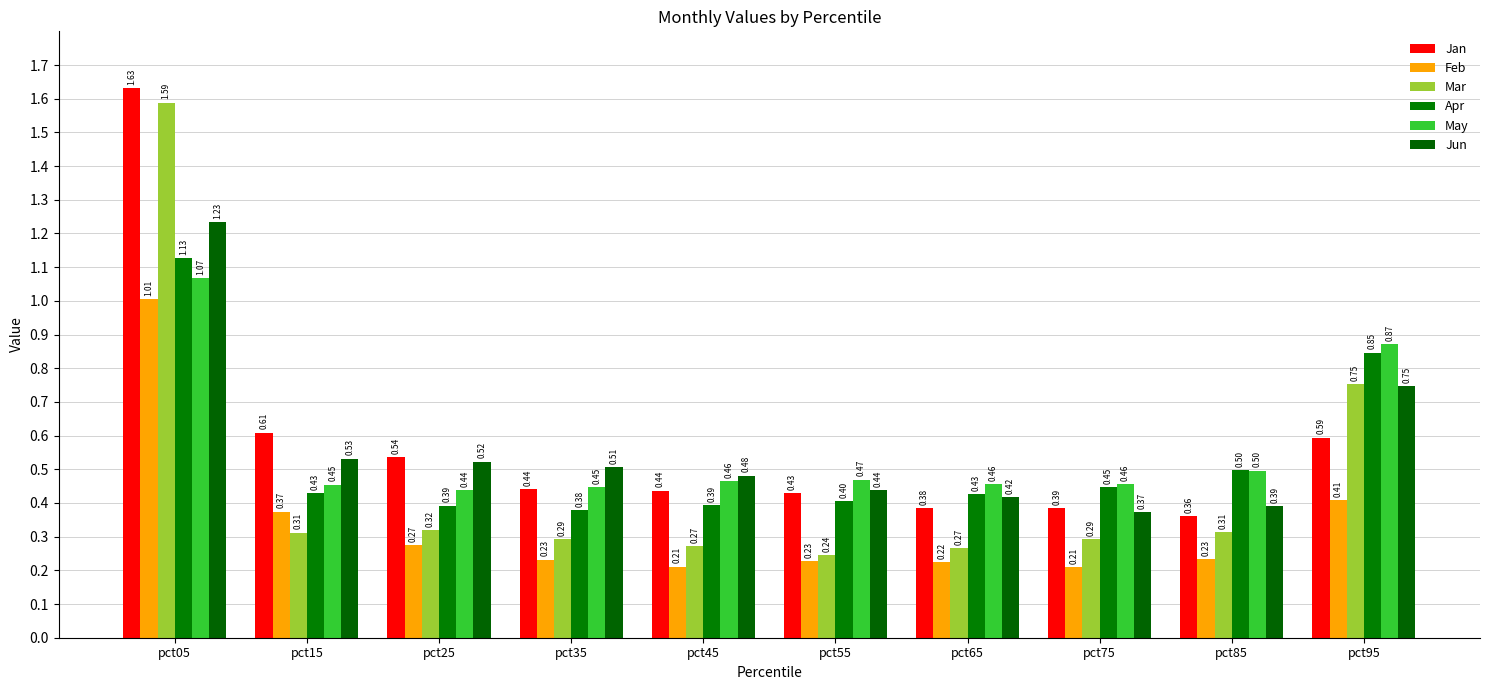

At which category is the sum across all series the highest?

pct05